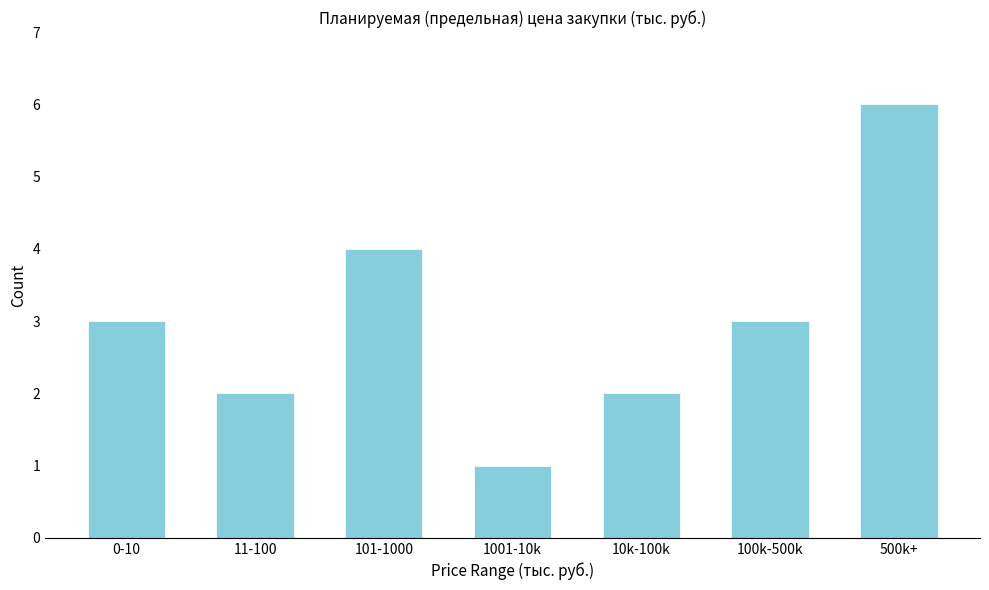

Reading left to right, extract all data points from this chart.

3	2	4	1	2	3	6